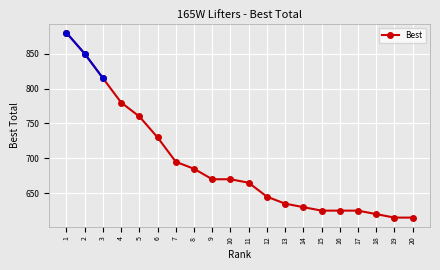

The value at 19 is 220. True or false?

False